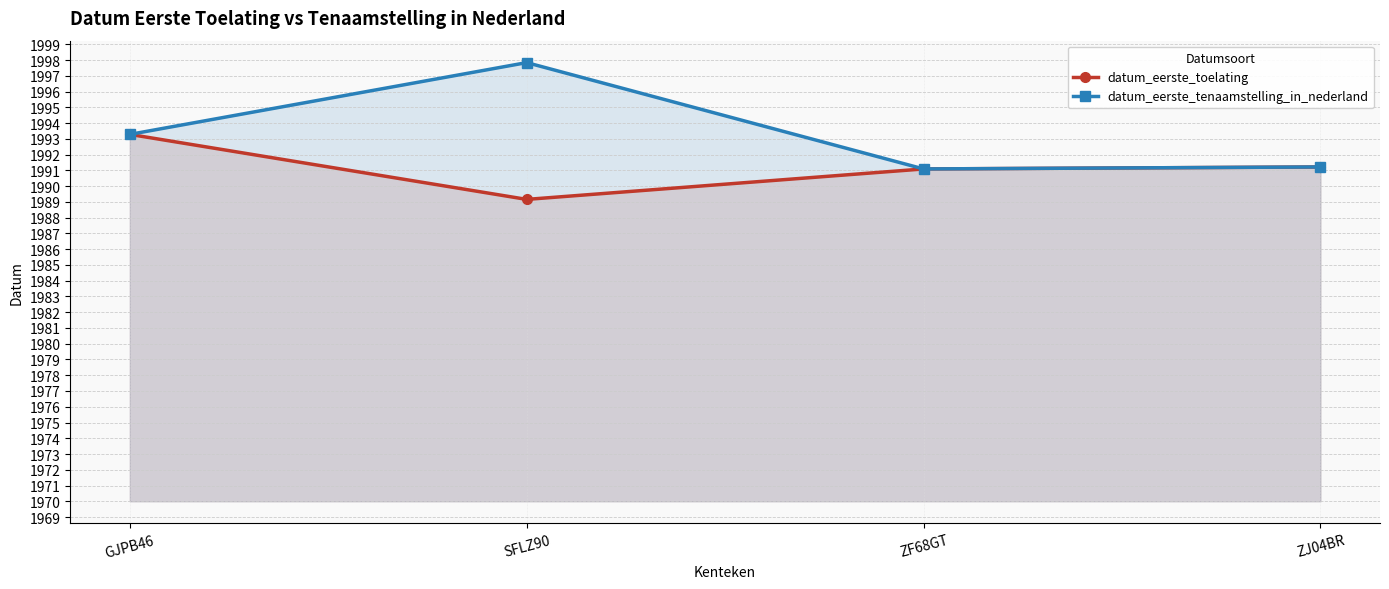

Which series has the largest range (max minus min)?

datum_eerste_tenaamstelling_in_nederland